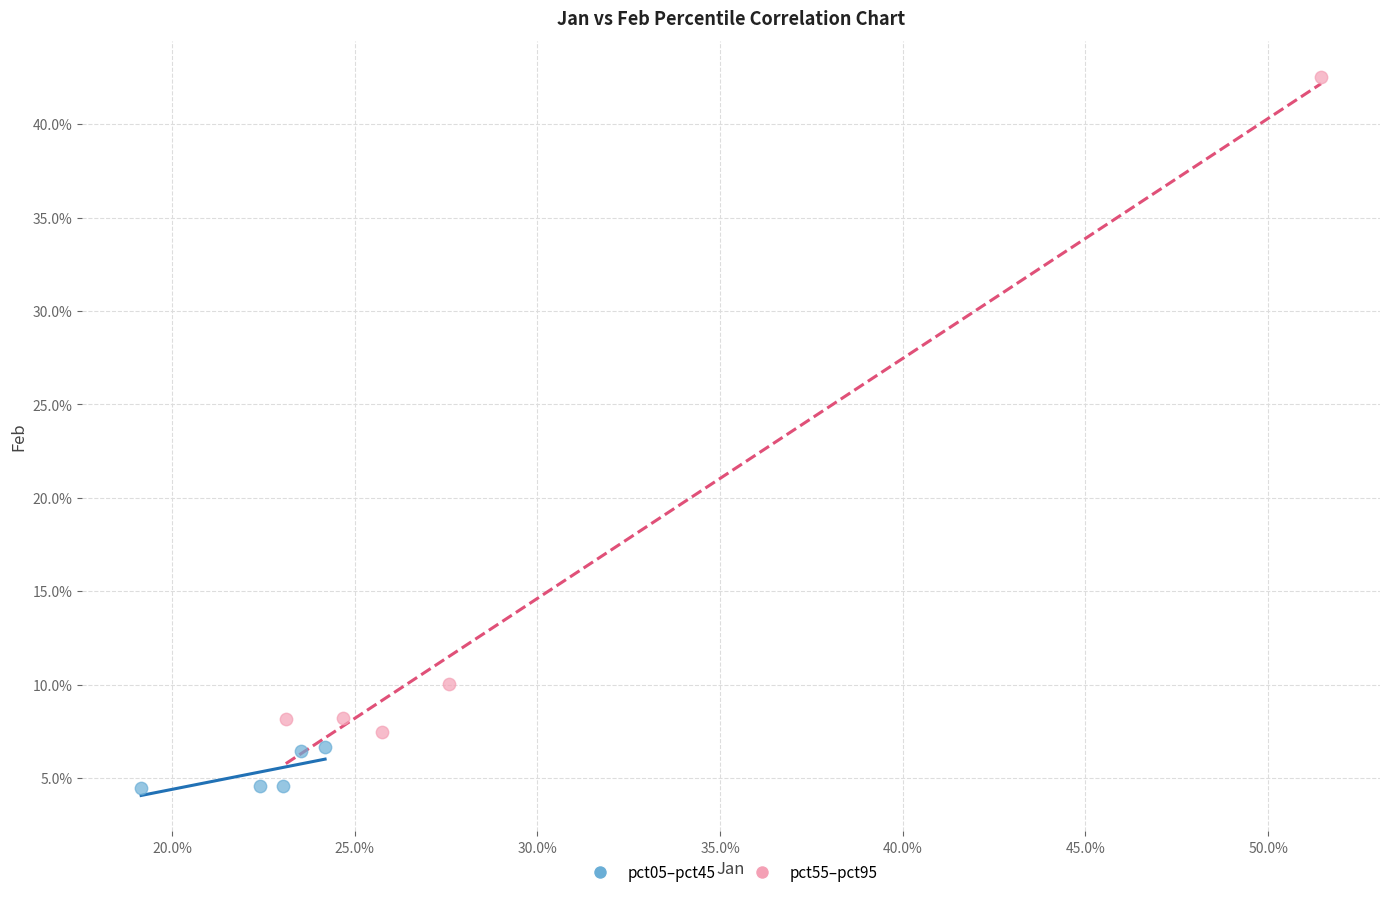

Which series has the widest spread of Y values?

pct55–pct95